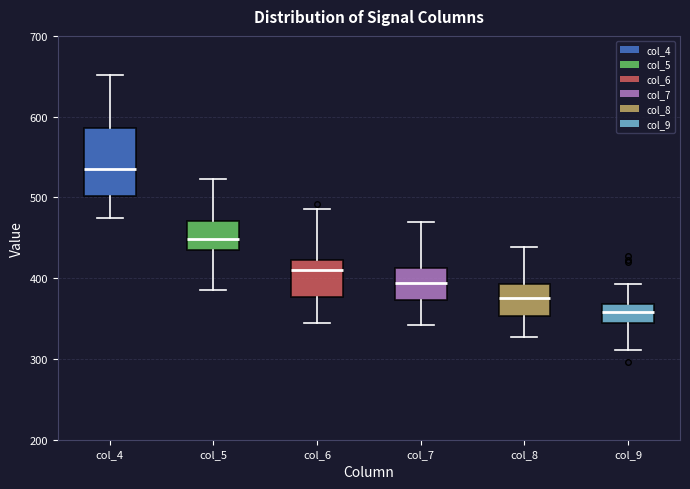

Reading left to right, read every box against the y-axis: the position of its median line, the range the box covers, and the ends of its whiskers. The values are not printed on the chart, so give them approximately, as read against the axis.

col_4: median 540, box 500 to 590, whiskers 470 to 650
col_5: median 450, box 430 to 470, whiskers 390 to 520
col_6: median 410, box 380 to 420, whiskers 350 to 490
col_7: median 390, box 370 to 410, whiskers 340 to 470
col_8: median 380, box 350 to 390, whiskers 330 to 440
col_9: median 360, box 340 to 370, whiskers 310 to 390